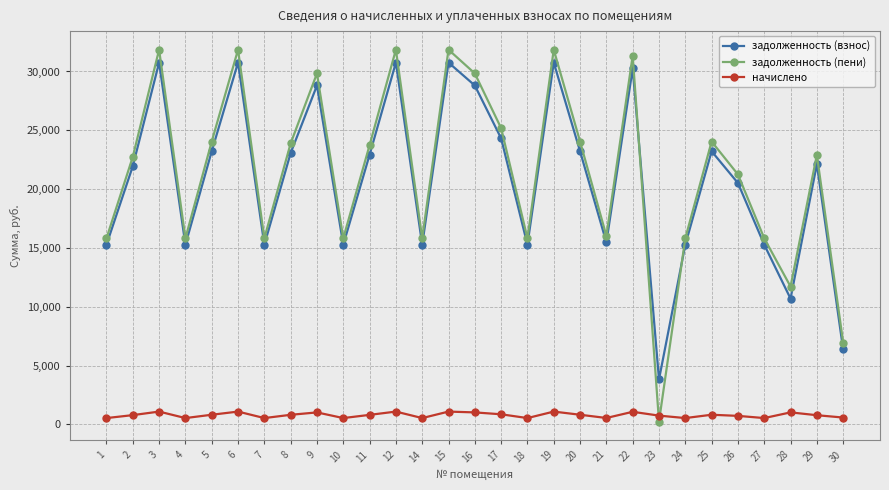

At 7, list the series in order from largest to smallest.

задолженность (пени), задолженность (взнос), начислено